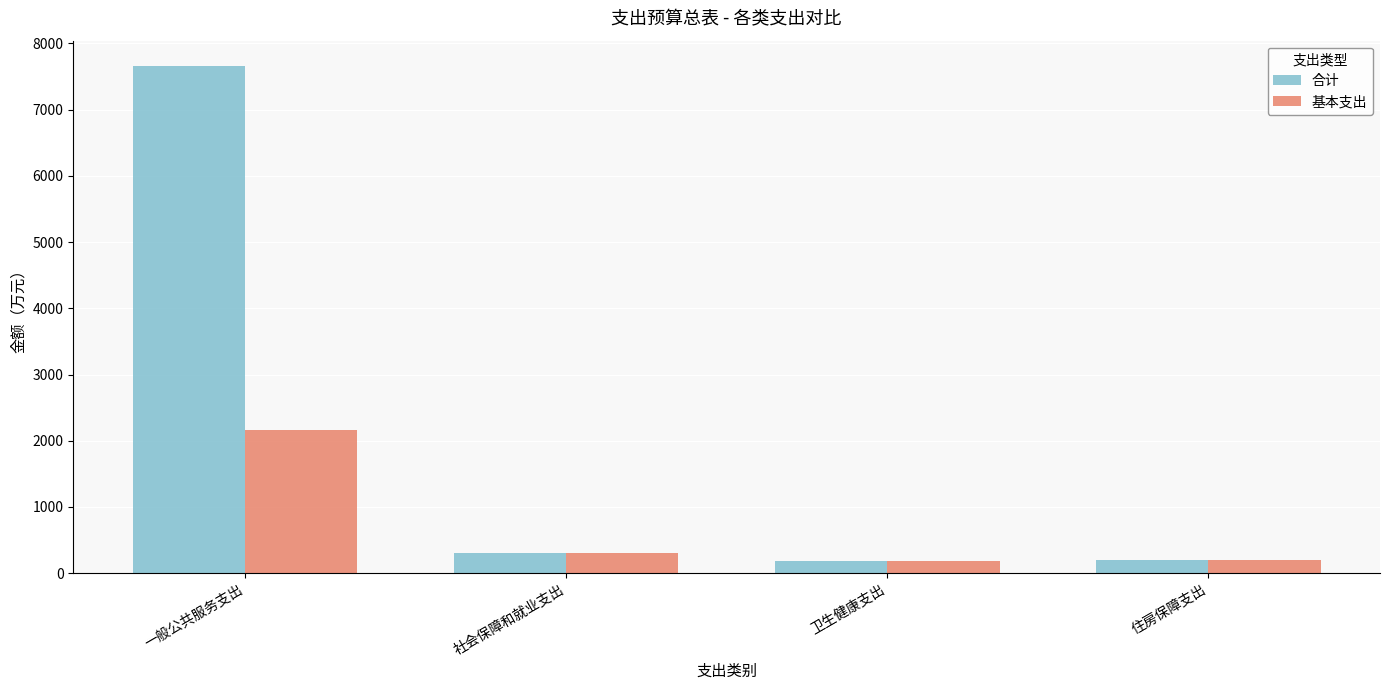

What is the difference between the highest and lowest values at 一般公共服务支出?

5496.1